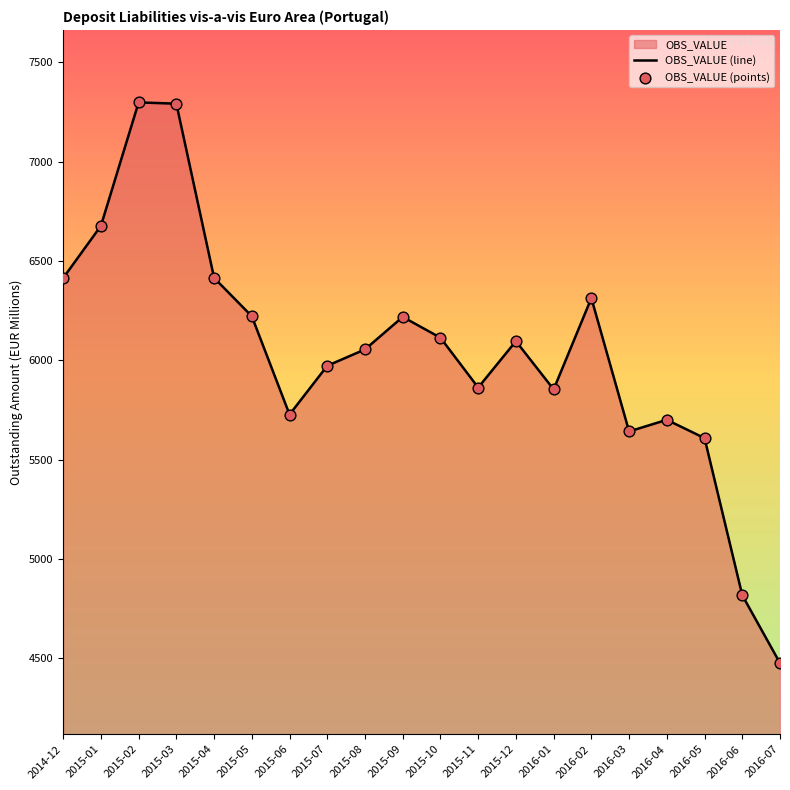

What is the difference between the values at 2016-04 and 2015-05?

521.5